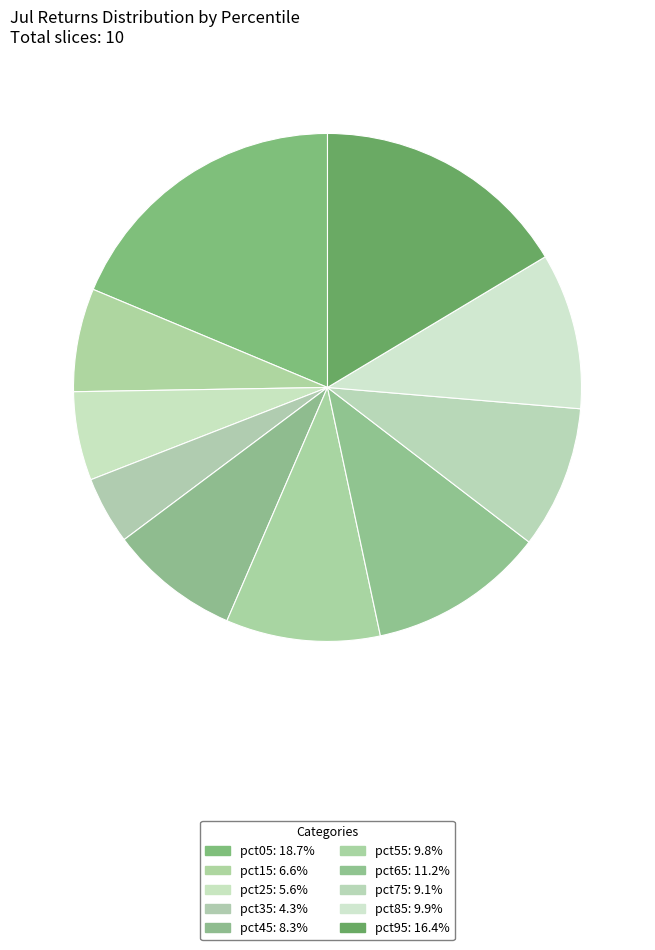

To the nearest percent, what percentage of the pie is pct75?

9%